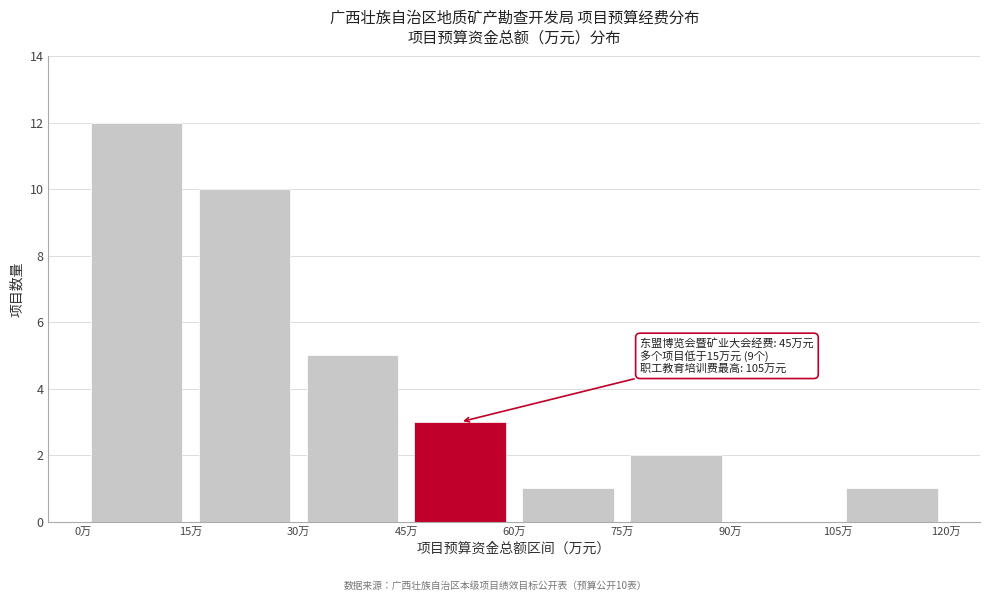

Which range on the x-axis has the tallest bar?

0 to 15